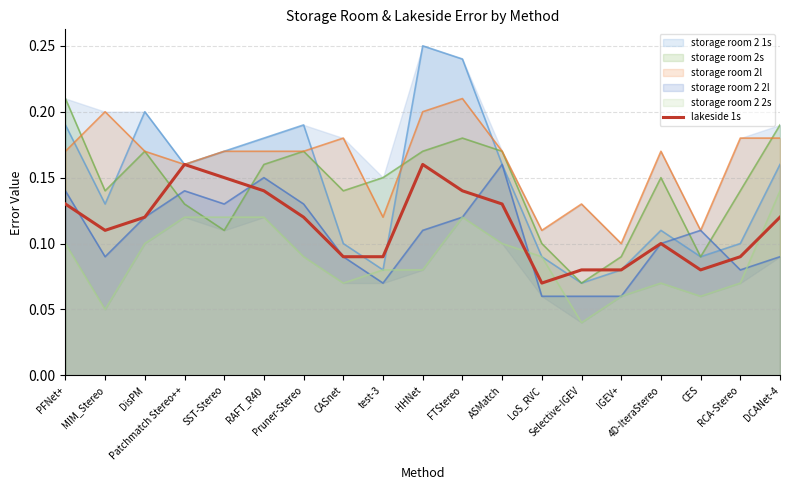

How many intersections are there between storage room 2 2l and storage room 2s?

4